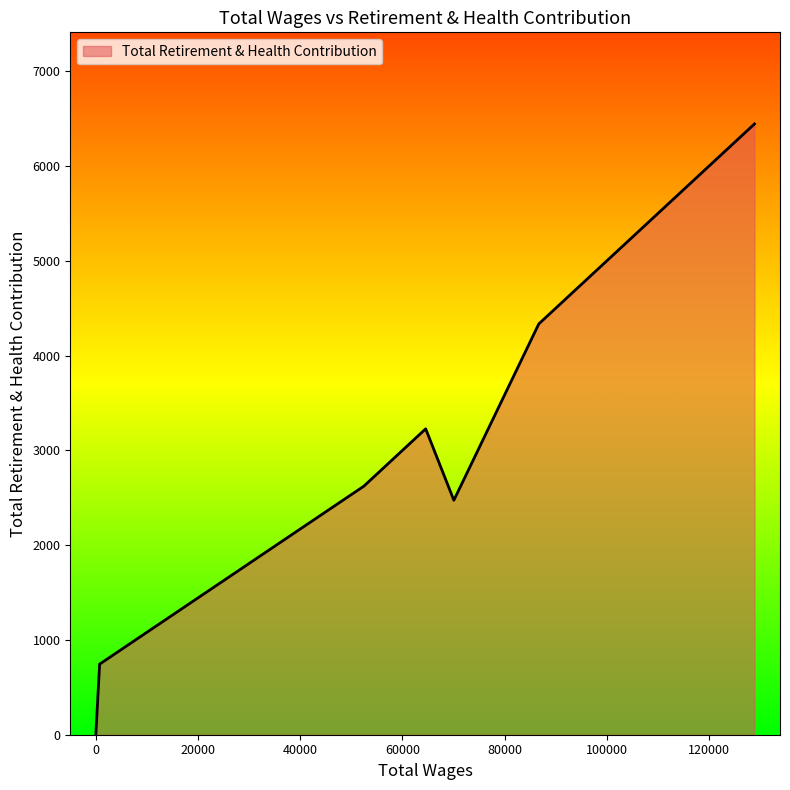

Rank the categories by value from highest to lowest.

128912.0, 86701.0, 64563.0, 52465.0, 70077.0, 745.0, 146.0, 0.0, 0.0, 0.0, 0.0, 0.0